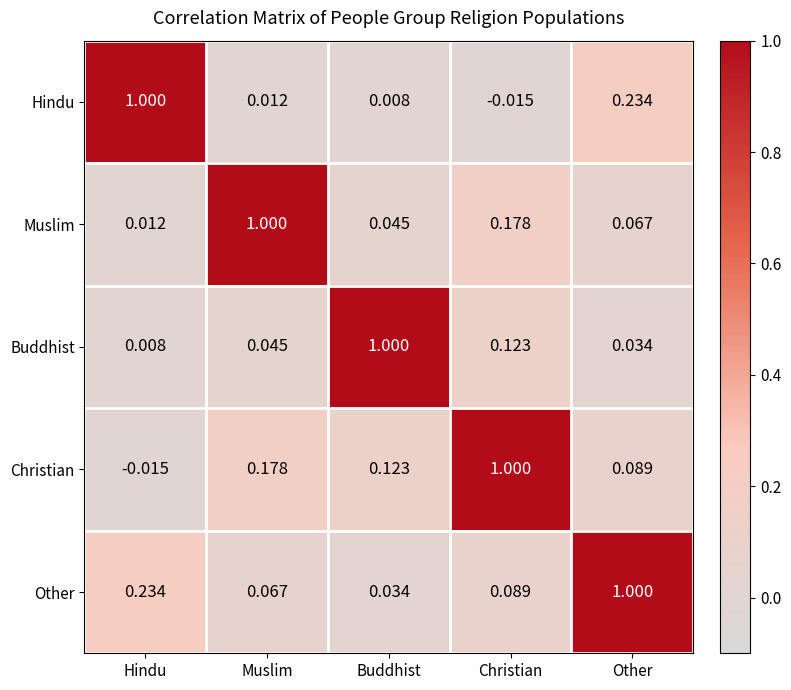

At Buddhist, list the series in order from smallest to largest.

Hindu, Other, Muslim, Christian, Buddhist